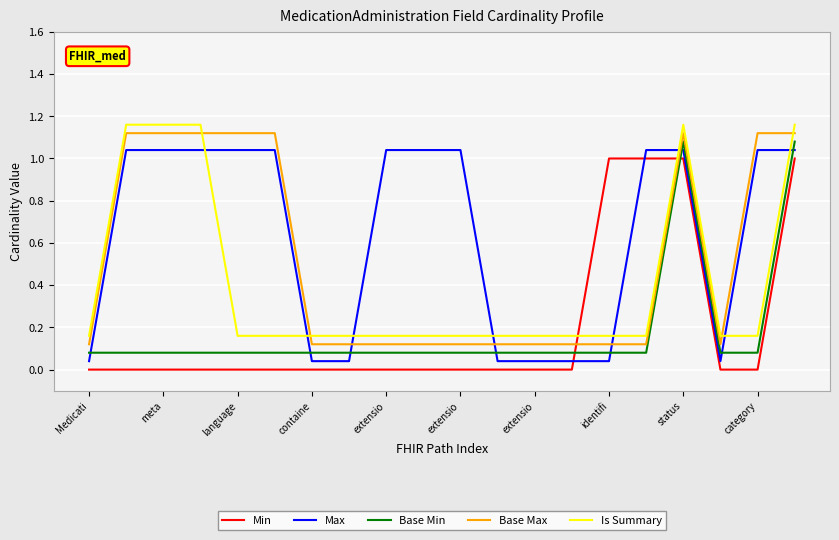

How many times do Max and Min cross each other?

2